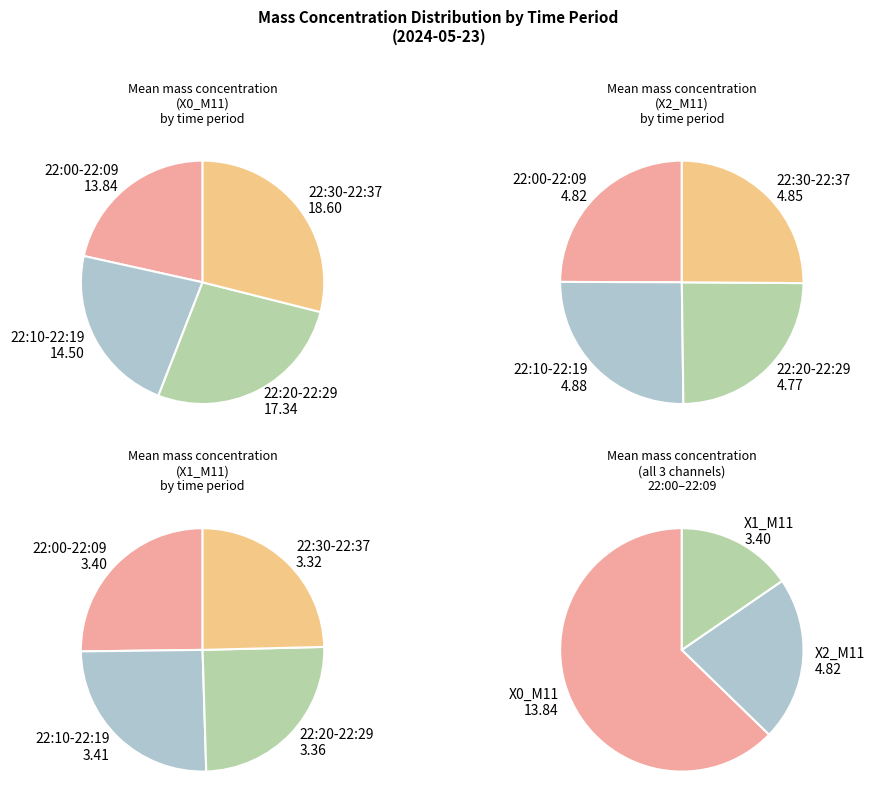

Does any single category account for the majority?

No